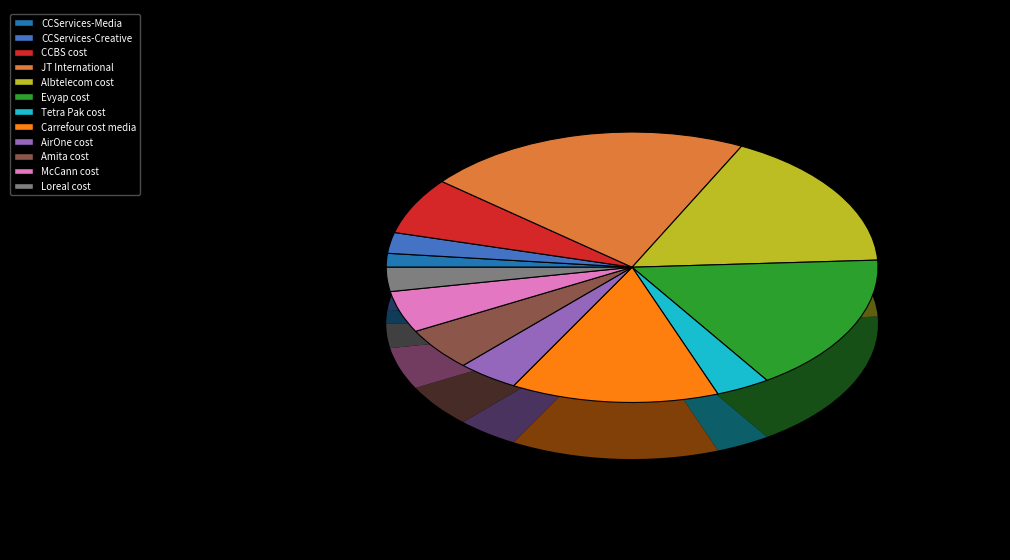

Which category has the biggest portion of the pie?

JT International